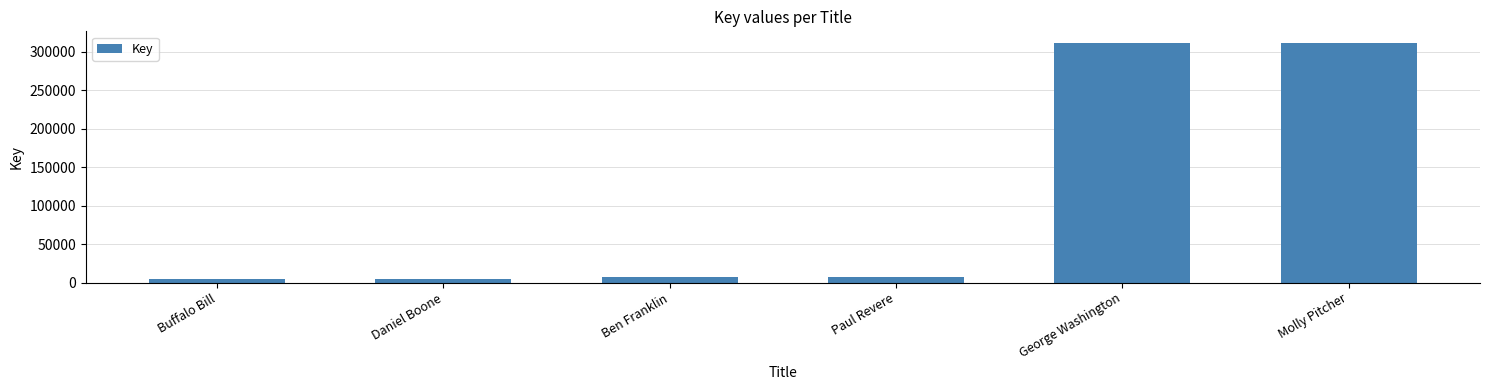

Is it true that the value at Molly Pitcher is 311301?

True